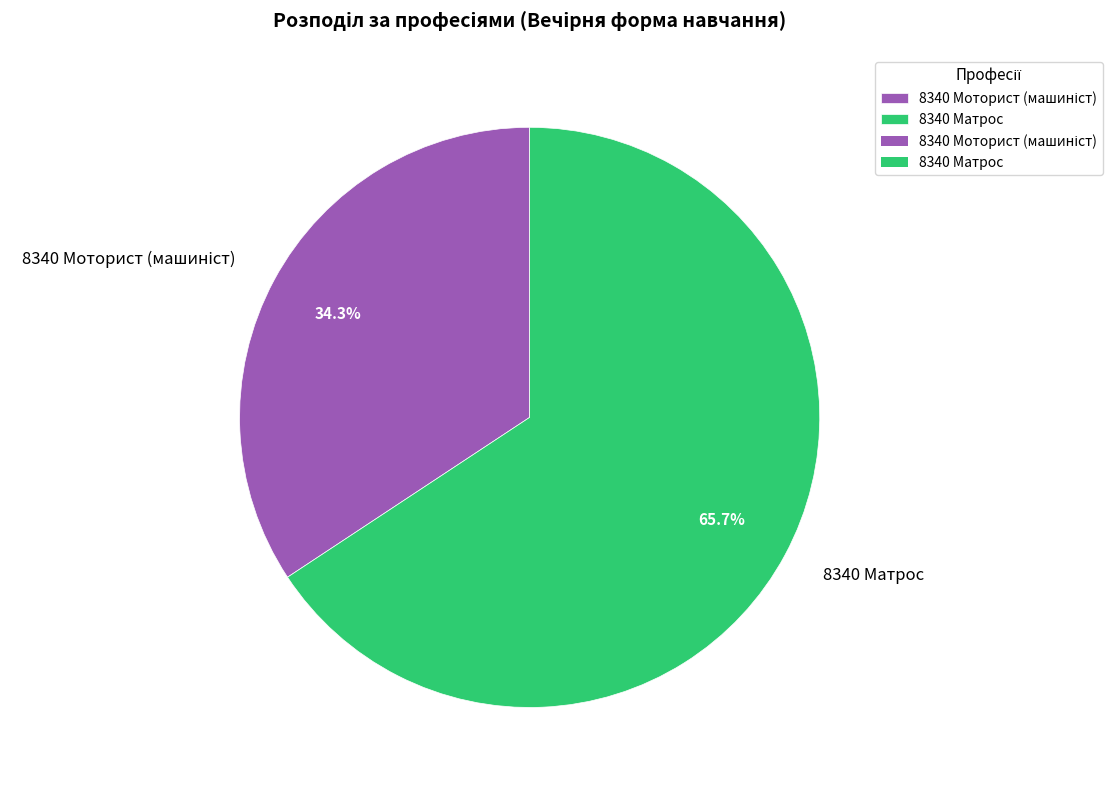

How much of the chart is everything except 8340 Матрос?

34.3%